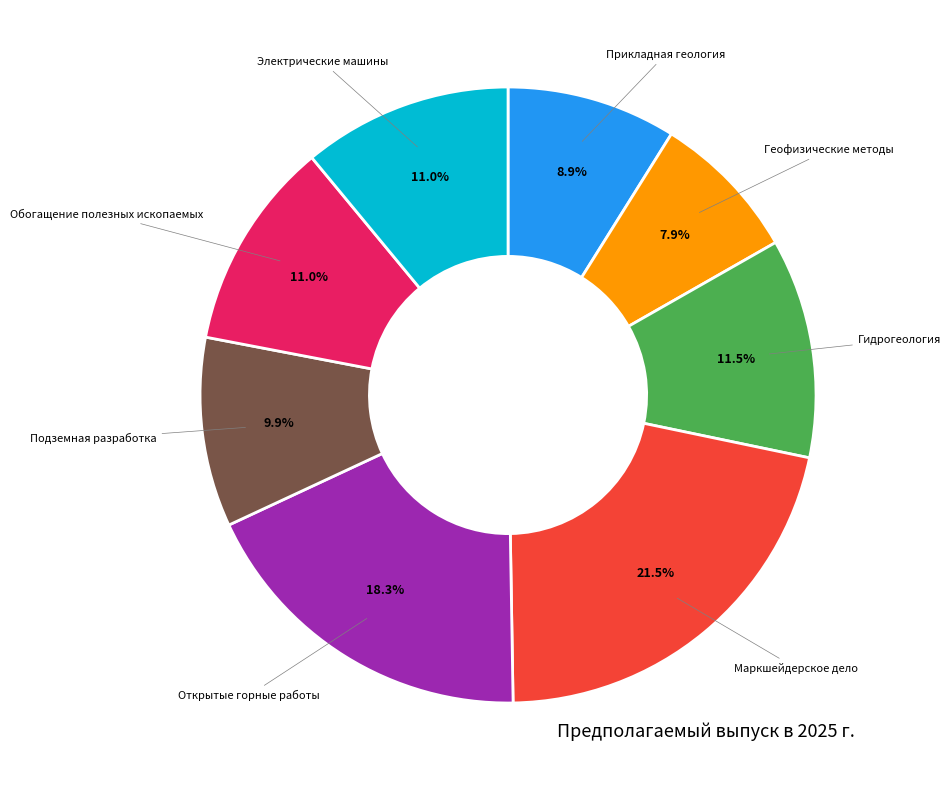

To the nearest percent, what is the combined percentage of Прикладная геология and Маркшейдерское дело?

30%